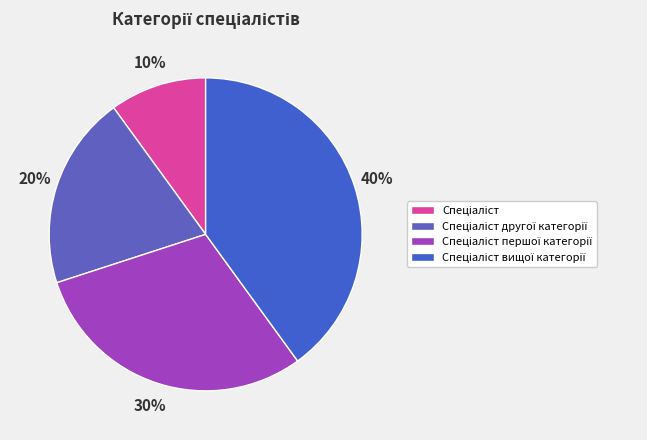

To the nearest percent, what is the average slice percentage?

25%